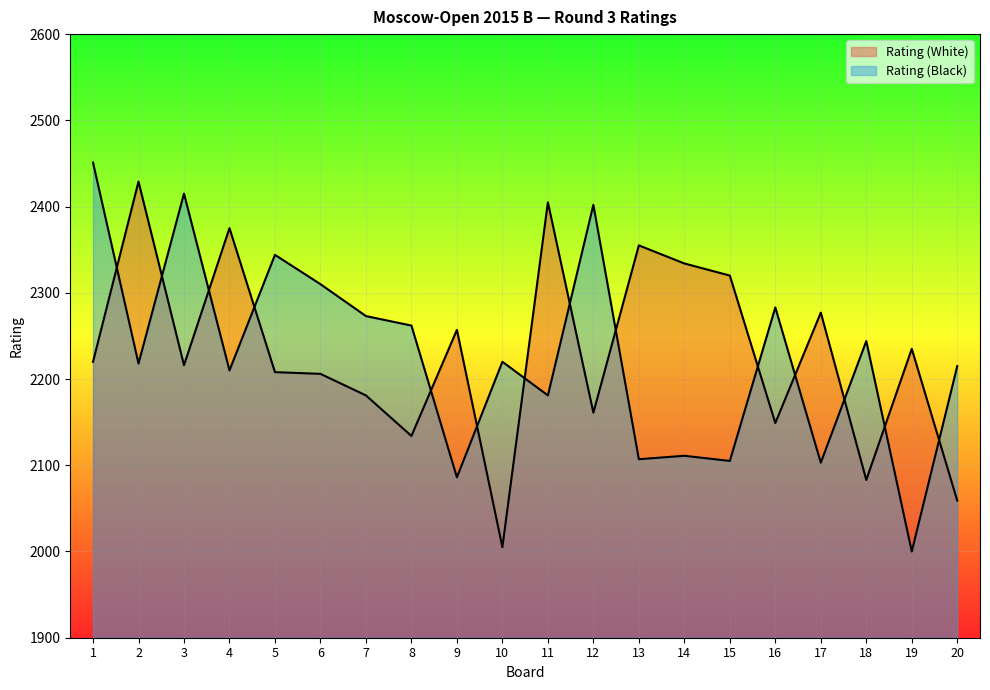

Which series changed the most between 8 and 15?

Rating (White)